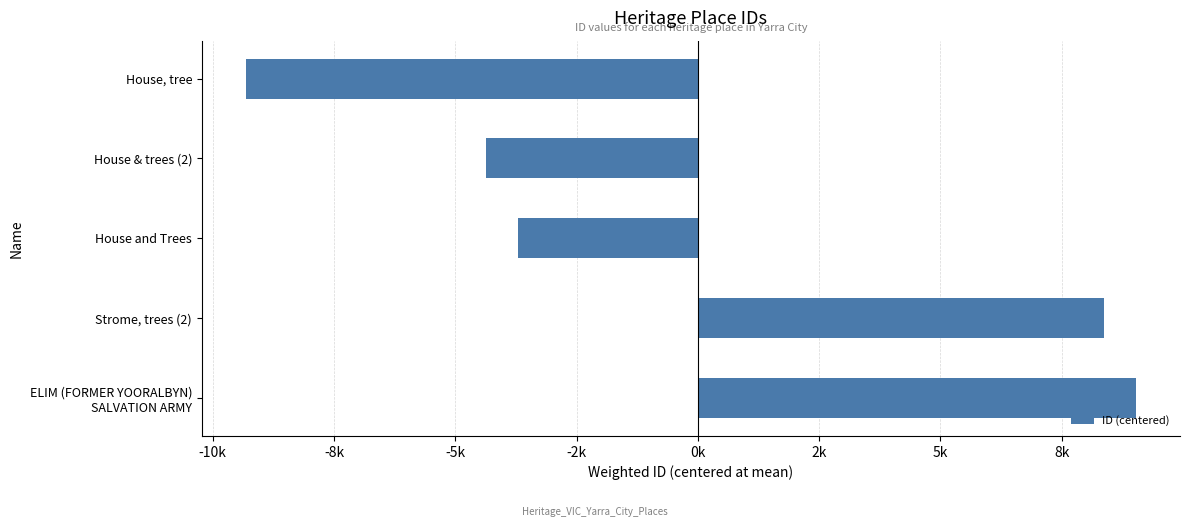

Rank the categories by value from highest to lowest.

ELIM (FORMER YOORALBYN)
SALVATION ARMY, Strome, trees (2), House and Trees, House & trees (2), House, tree